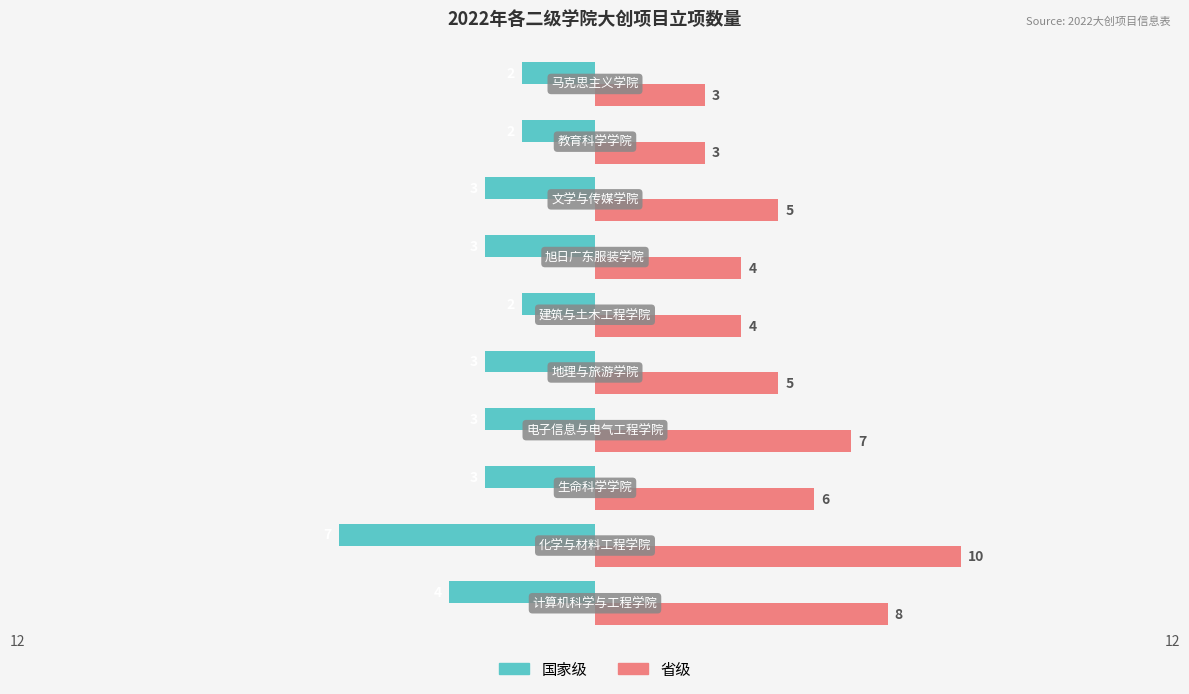

List the series in order of their peak value, lowest first.

国家级, 省级